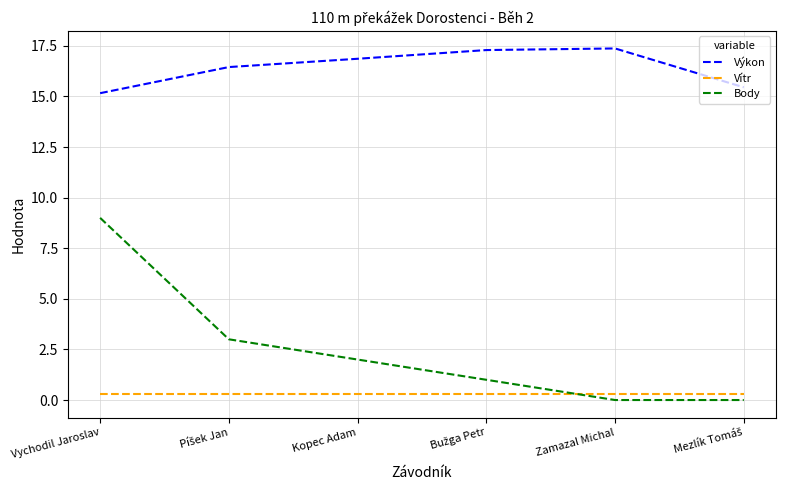

True or false: Body has a value of 2.0 at Kopec Adam.

True